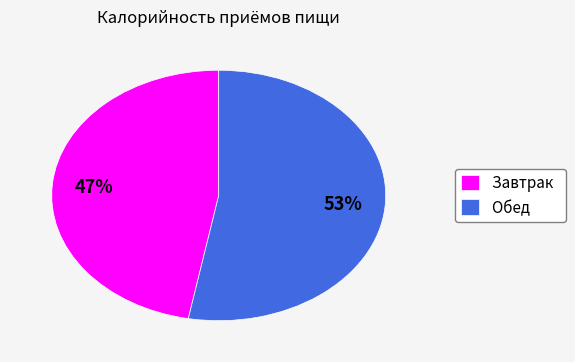

What is the largest slice in the pie chart?

Обед